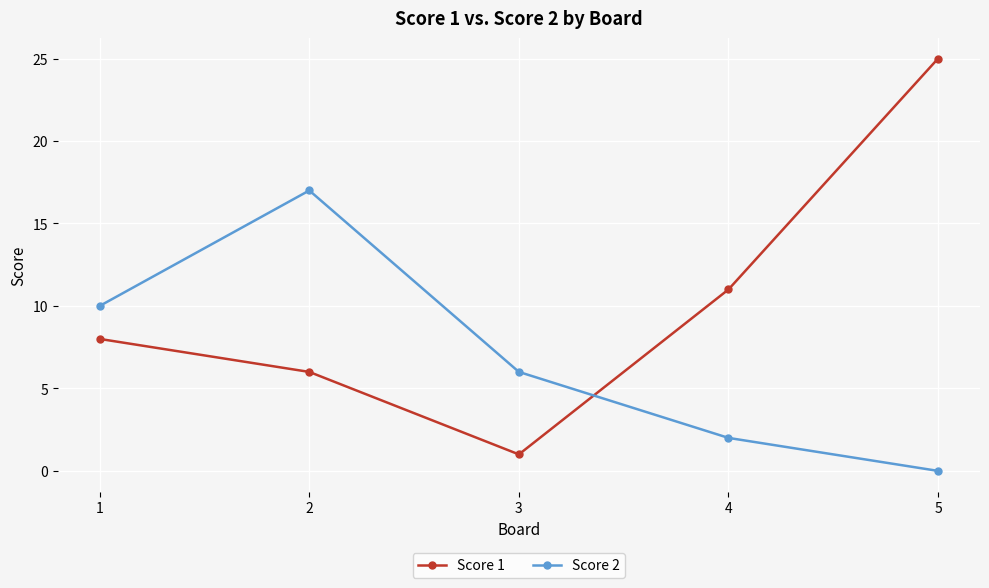

Is the value of Score 1 at 5 greater than the value of Score 2 at 3?

Yes